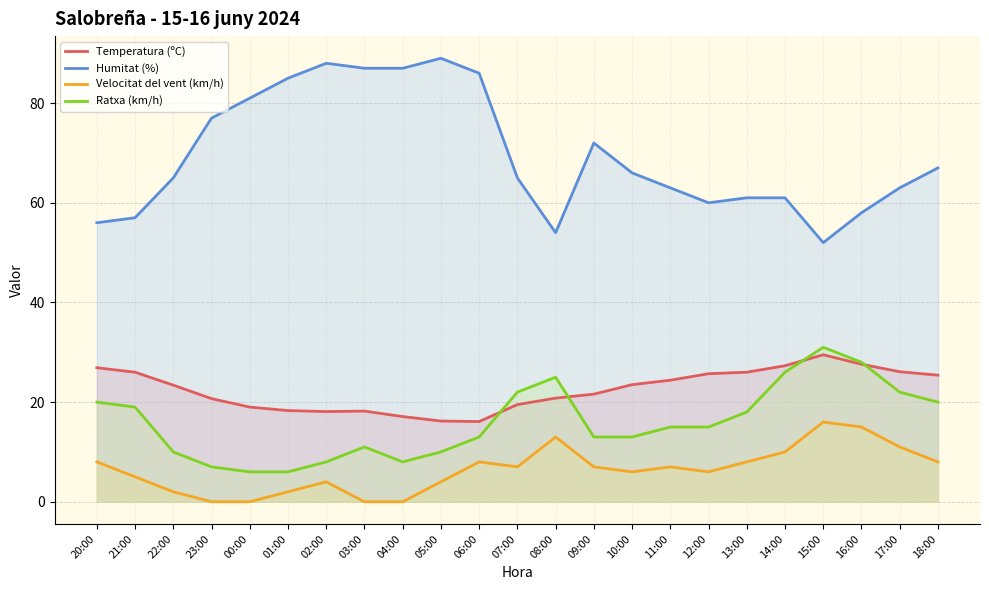

What is the spread (max minus min) of values at 00:00?

81.0